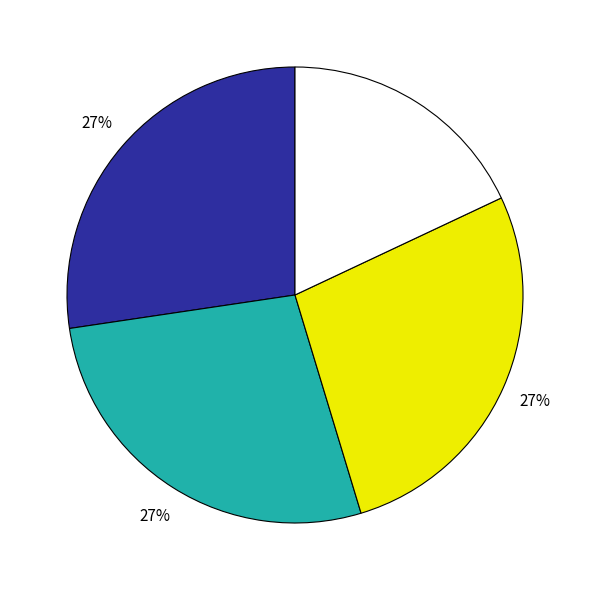

Is there a majority slice in this chart?

No